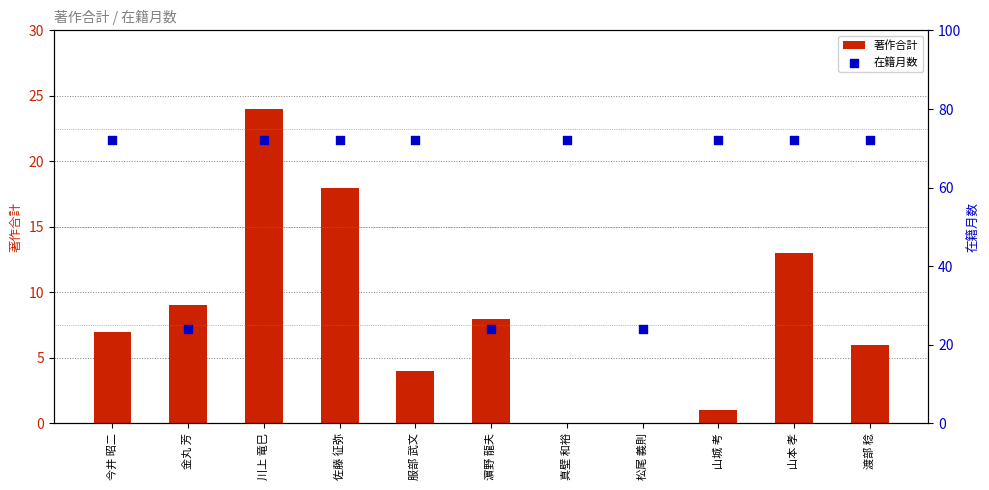

Which series has the largest Y range (max minus min)?

在籍月数